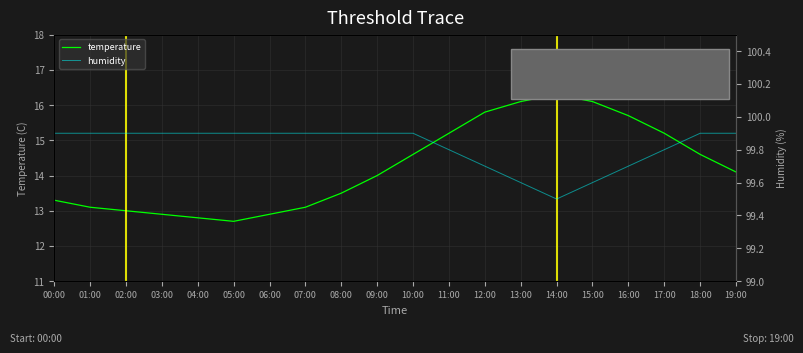

True or false: humidity and temperature intersect in this chart.

False